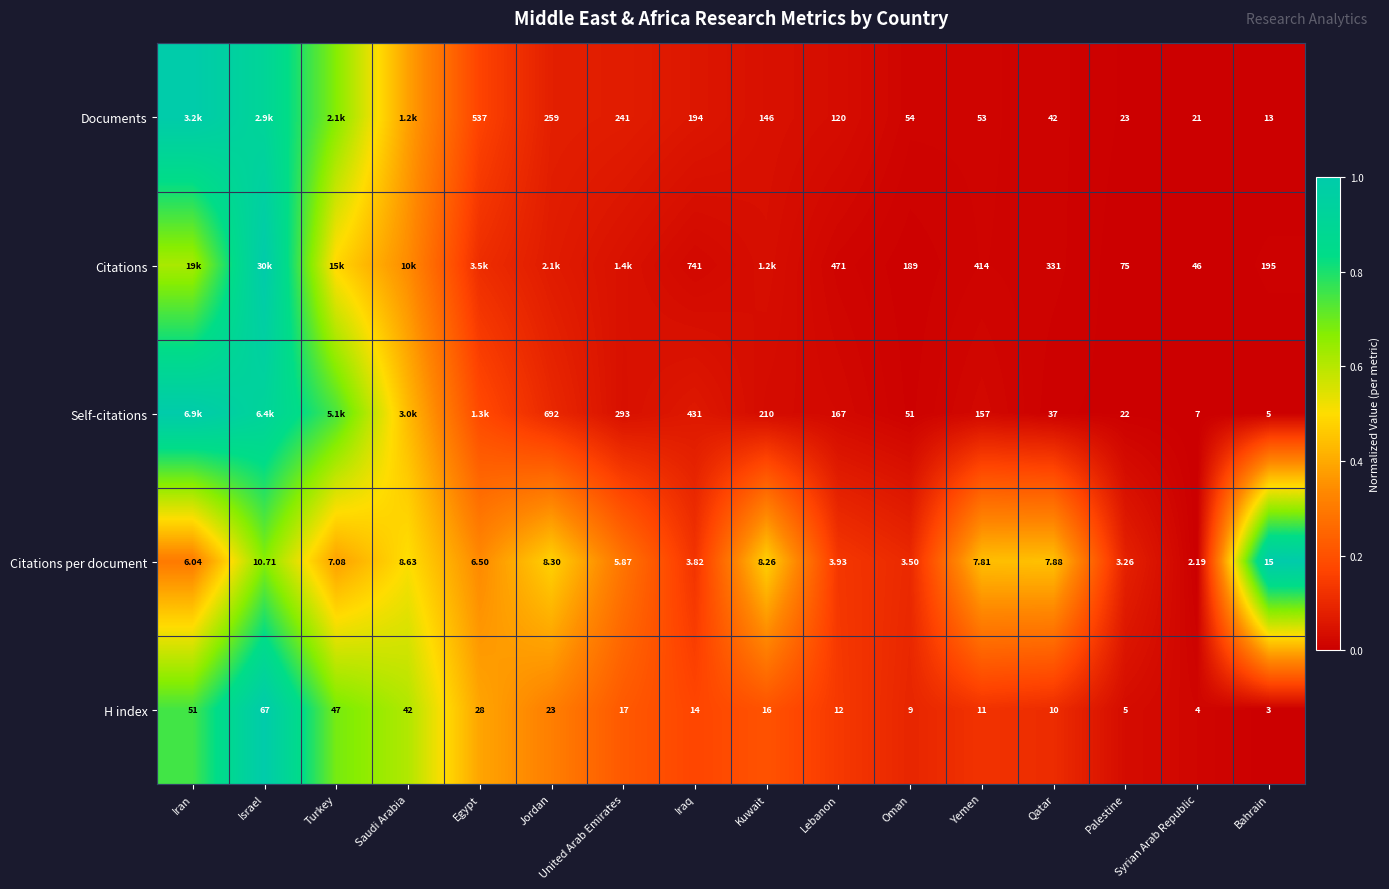

At how many categories does at least one series exceed 0?

16